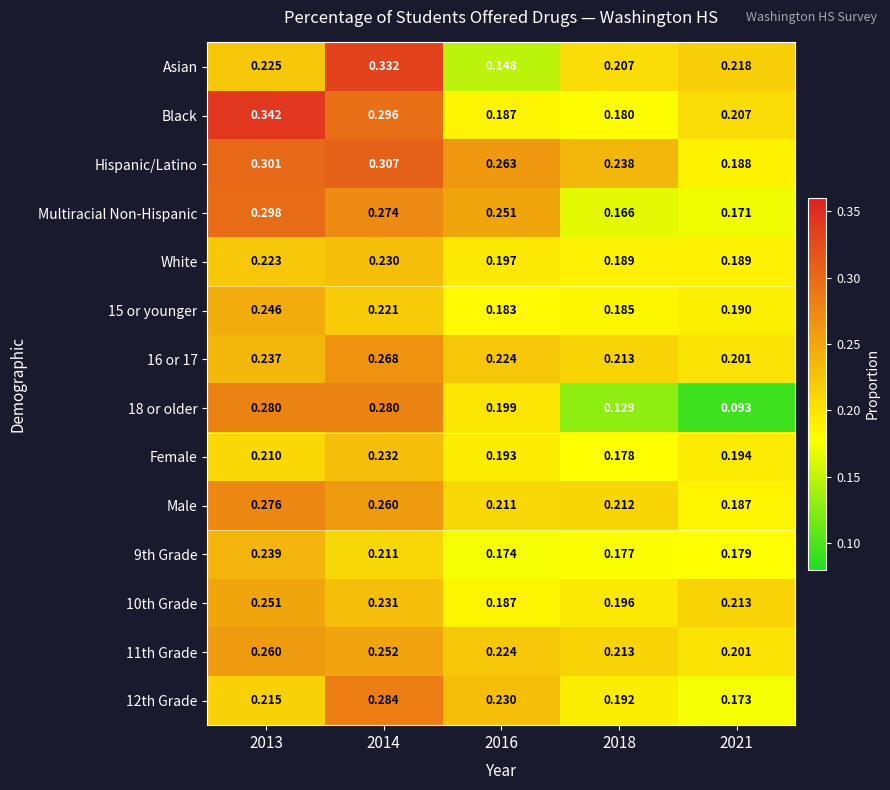

Is the value of Male at 2018 greater than the value of 18 or older at 2021?

Yes